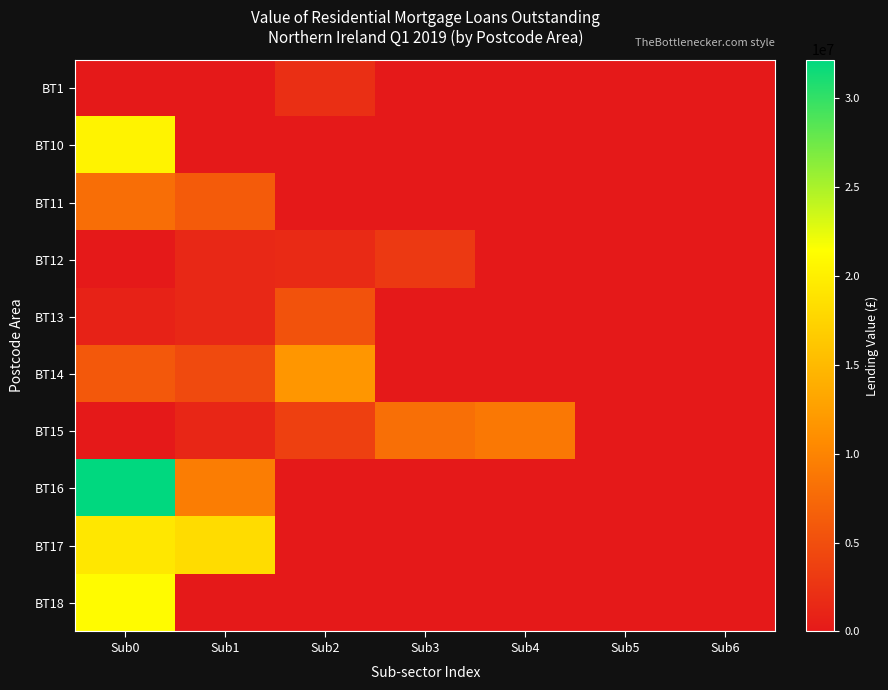

Reading right to left, what are all the values shown in this chart?

BT1: Sub6=0.0	Sub5=0.0	Sub4=0.0	Sub3=0.0	Sub2=2133937.7	Sub1=0.0	Sub0=0.0
BT10: Sub6=0.0	Sub5=0.0	Sub4=0.0	Sub3=0.0	Sub2=0.0	Sub1=0.0	Sub0=20343060.3
BT11: Sub6=0.0	Sub5=0.0	Sub4=0.0	Sub3=0.0	Sub2=0.0	Sub1=6212740.9	Sub0=7959315.6
BT12: Sub6=0.0	Sub5=0.0	Sub4=0.0	Sub3=3016379.9	Sub2=1581077.7	Sub1=1435523.1	Sub0=0.0
BT13: Sub6=0.0	Sub5=0.0	Sub4=0.0	Sub3=0.0	Sub2=5394862.4	Sub1=1483605.7	Sub0=858225.2
BT14: Sub6=0.0	Sub5=0.0	Sub4=0.0	Sub3=0.0	Sub2=11709525.2	Sub1=4524498.7	Sub0=5919464.2
BT15: Sub6=0.0	Sub5=0.0	Sub4=8918400.4	Sub3=8059162.8	Sub2=3678889.2	Sub1=1232536.7	Sub0=0.0
BT16: Sub6=0.0	Sub5=0.0	Sub4=0.0	Sub3=0.0	Sub2=0.0	Sub1=9352738.2	Sub0=32167422.9
BT17: Sub6=0.0	Sub5=0.0	Sub4=0.0	Sub3=0.0	Sub2=0.0	Sub1=18167059.7	Sub0=19262253.4
BT18: Sub6=0.0	Sub5=0.0	Sub4=0.0	Sub3=0.0	Sub2=0.0	Sub1=0.0	Sub0=21109267.7